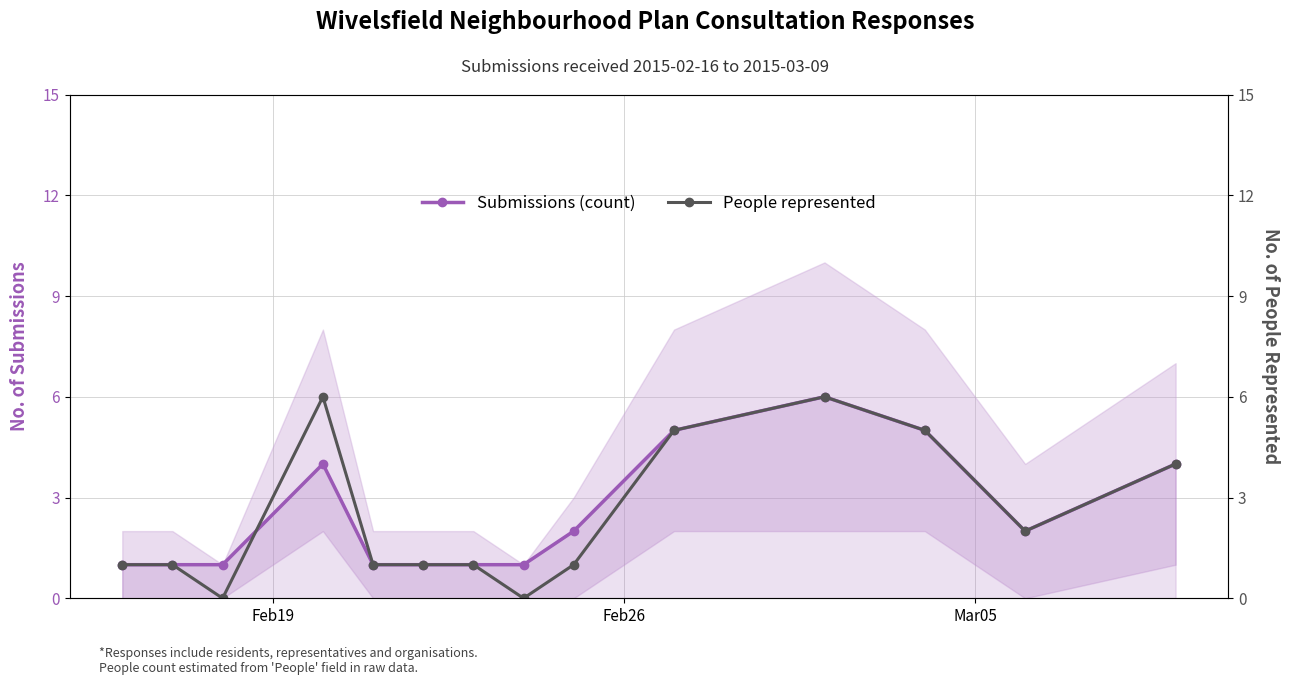

What is the highest value of the Submissions (count) series?

6